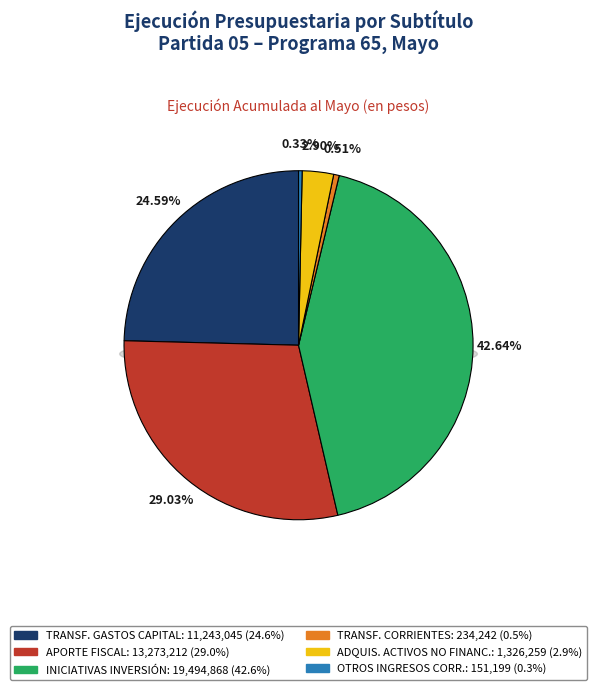

Which slice is the smallest?

OTROS INGRESOS CORRIENTES